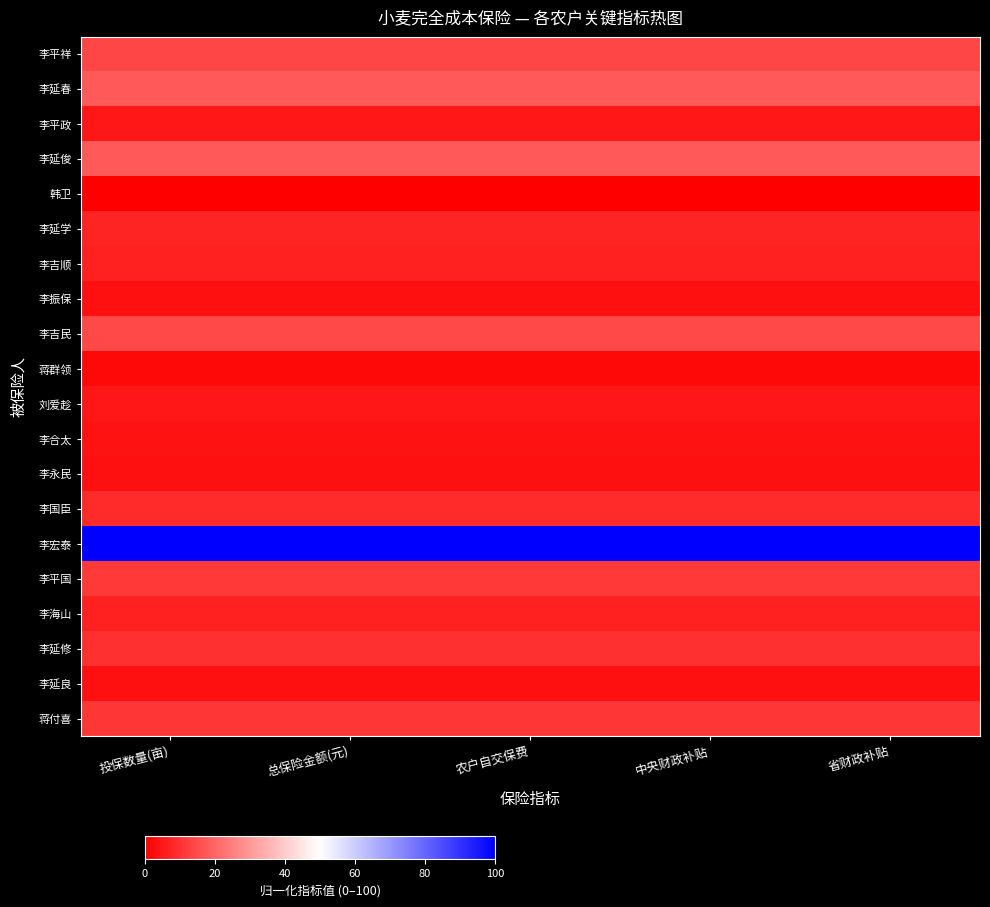

At 投保数量(亩), list the series in order from smallest to largest.

韩卫, 蒋群领, 李振保, 李永民, 李延良, 李合太, 刘爱趁, 李平政, 李吉顺, 李海山, 李延学, 李国臣, 李延修, 蒋付喜, 李平国, 李平祥, 李吉民, 李延春, 李延俊, 李宏泰